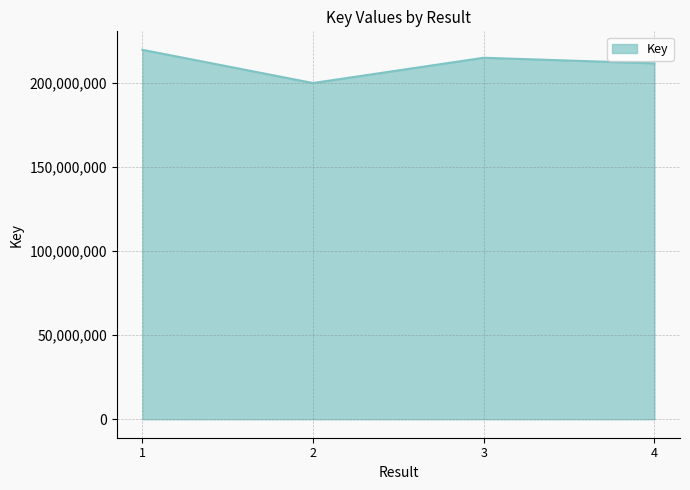

Reading left to right, extract all data points from this chart.

1=219775572	2=200015966	3=215046560	4=211710372